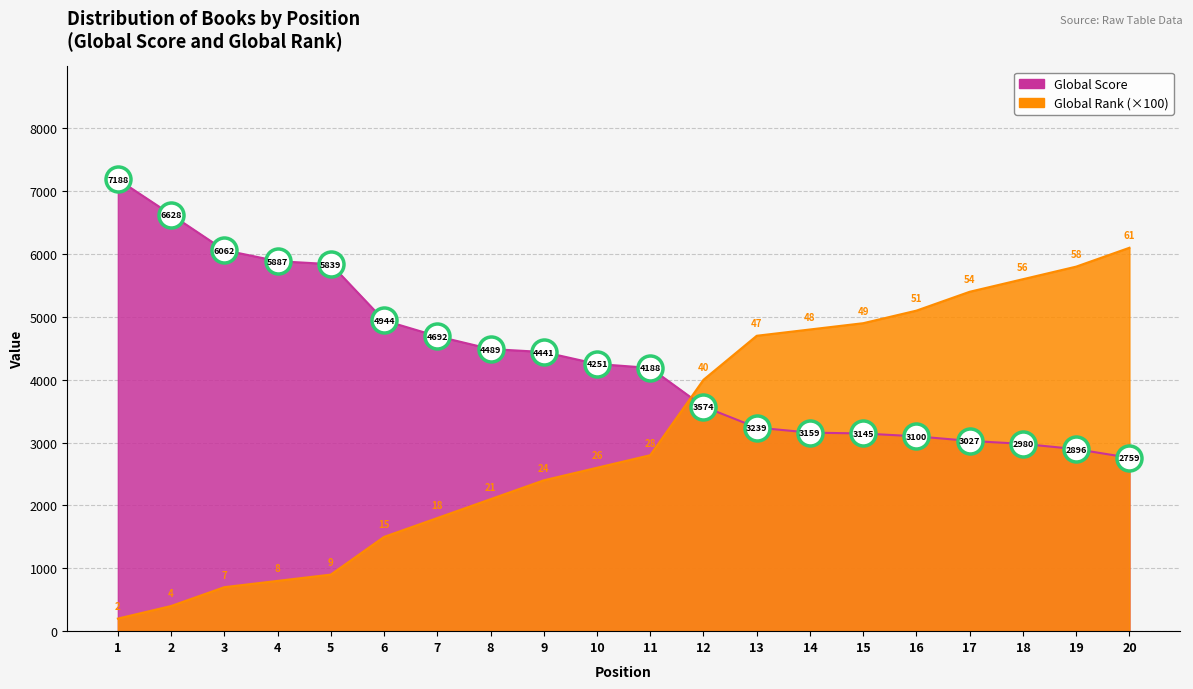

After their last crossing, which series has the higher values: Global Score or Global Rank?

Global Rank